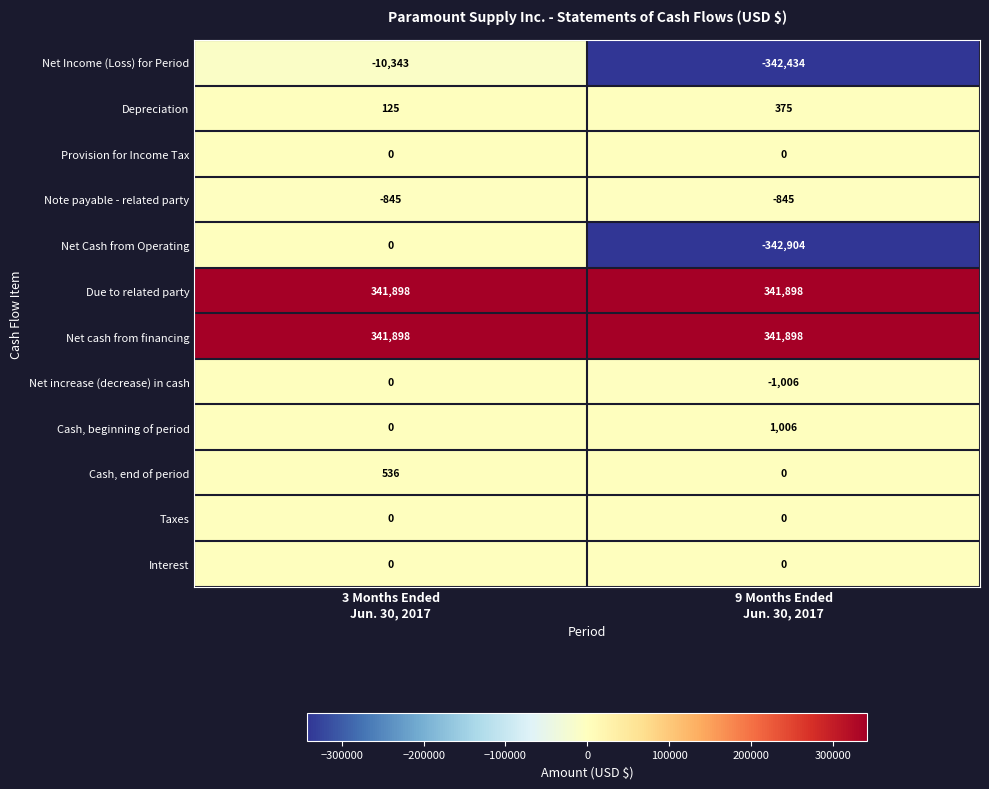

What is the greatest value displayed?

341898